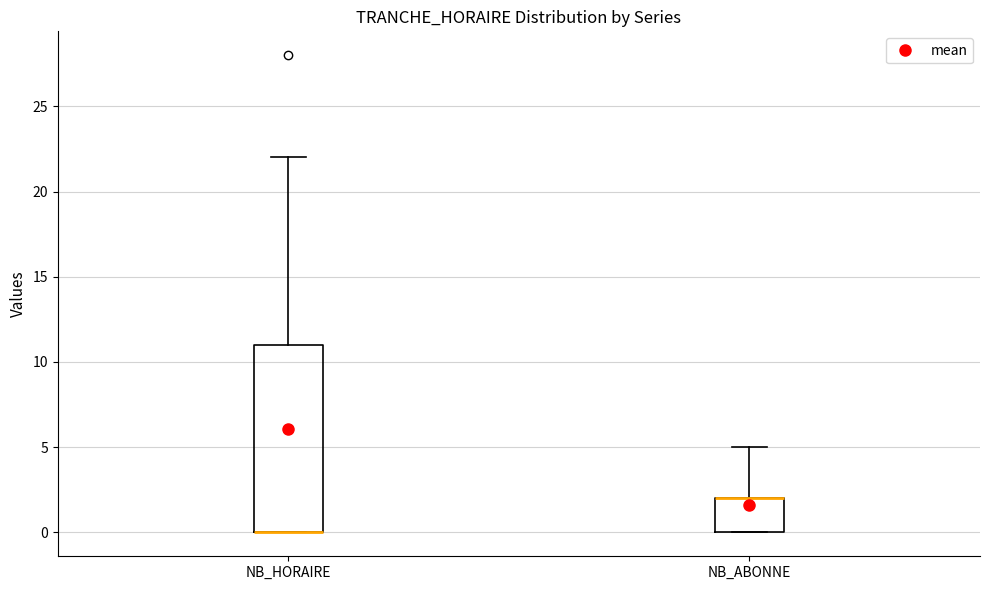

Comparing the boxes themselves (not the whiskers), which one is the tallest?

NB_HORAIRE